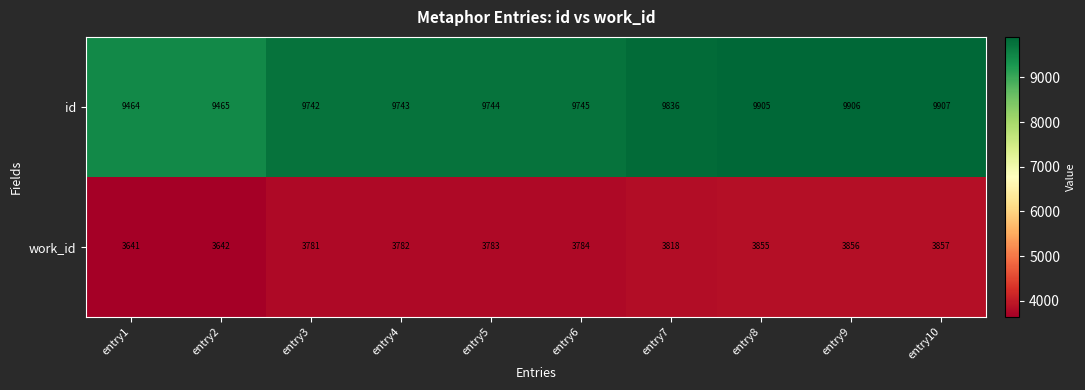

Which series has the largest range (max minus min)?

id